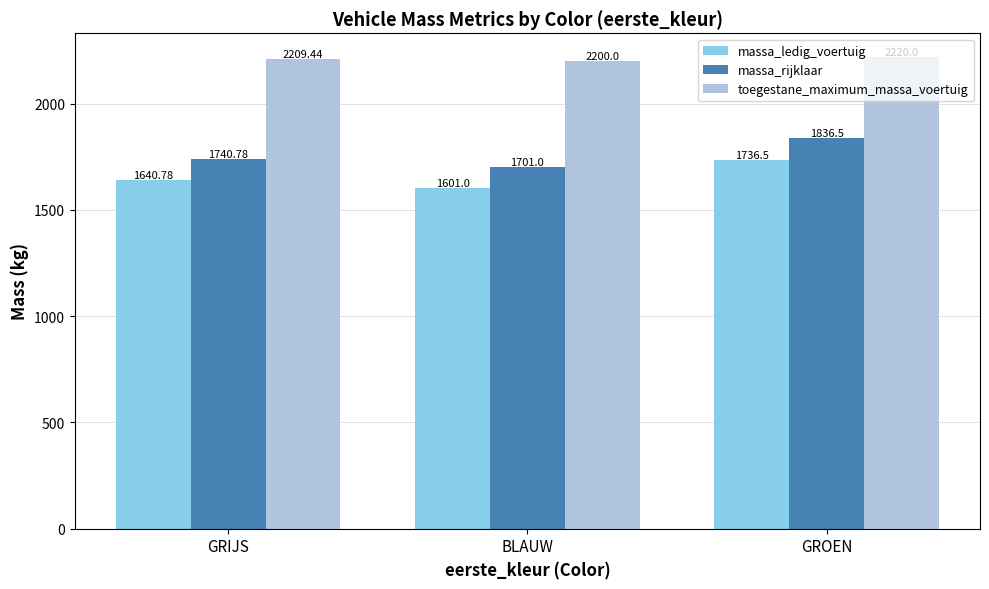

What is the difference between the massa_ledig_voertuig values at GRIJS and GROEN?

95.7